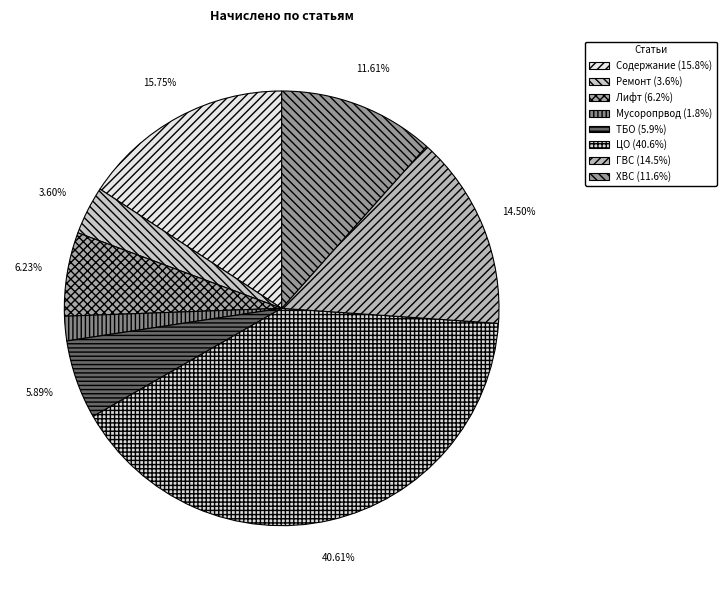

How much of the chart is everything except Ремонт?

96.4%